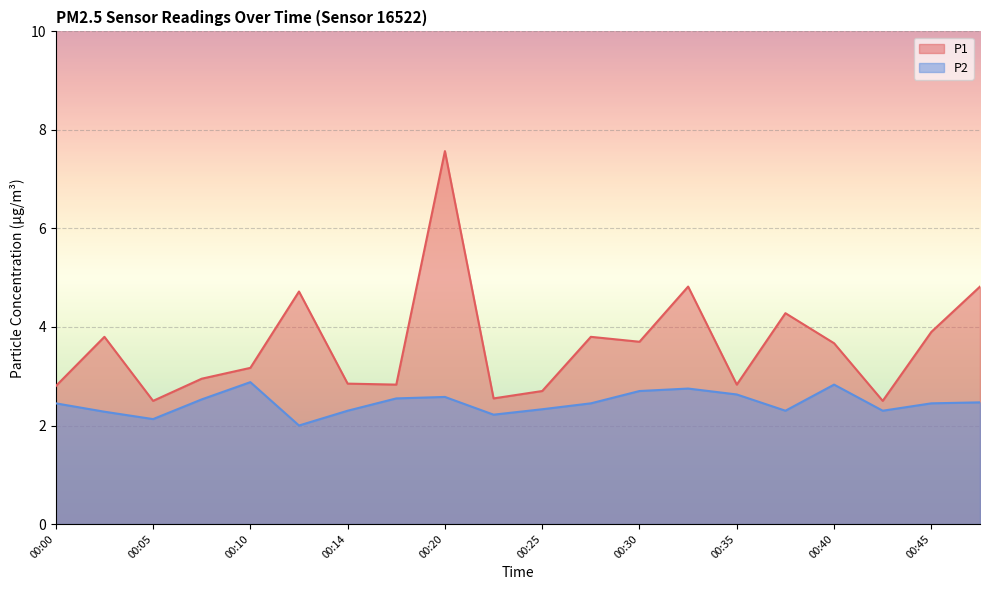

At which label does P1 first exceed 3?

00:02